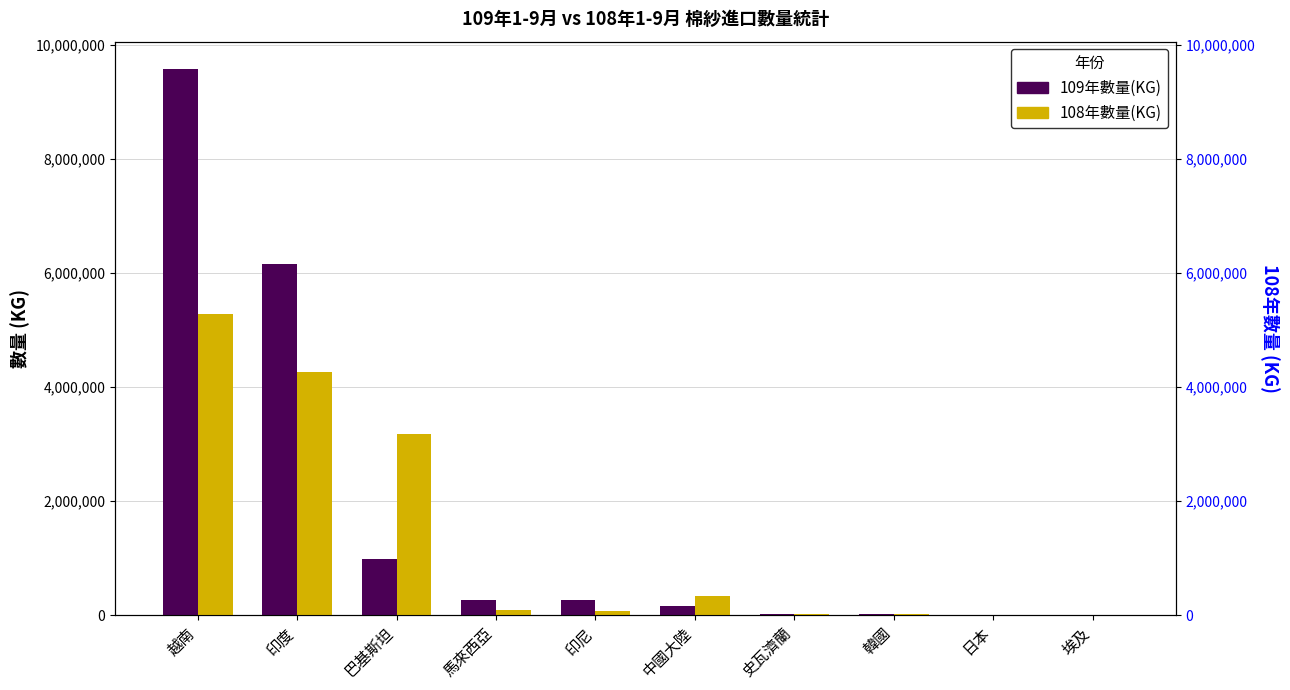

Is the value of 109年數量(KG) at 日本 greater than the value of 108年數量(KG) at 印尼?

No